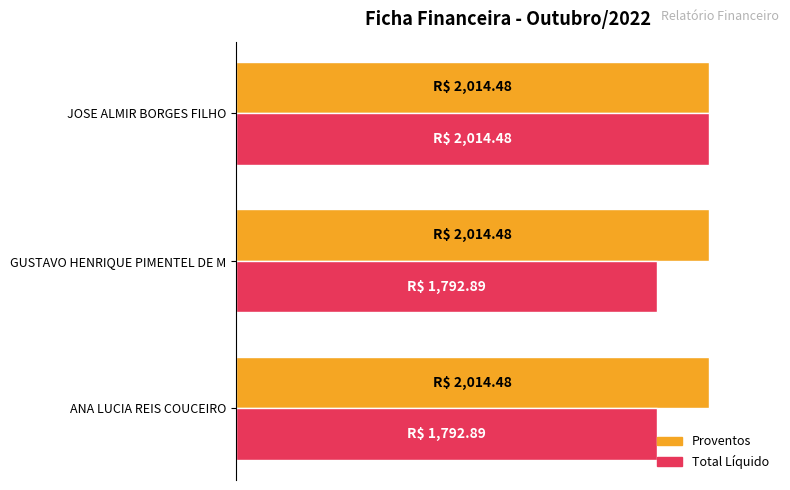

What are all the series names shown in the legend?

Proventos, Total Líquido